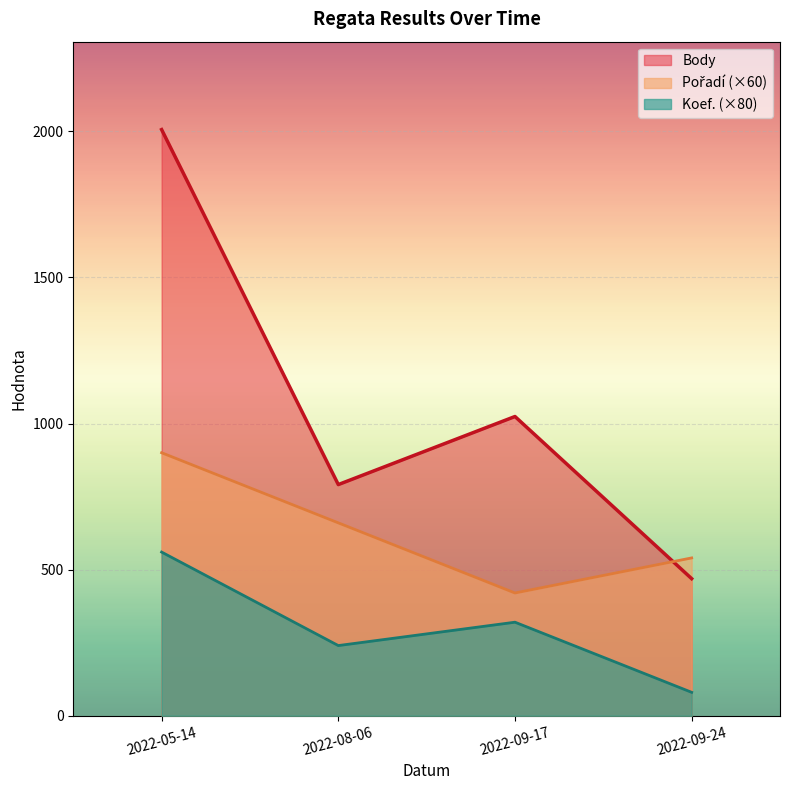

How many lines are shown in the chart?

3